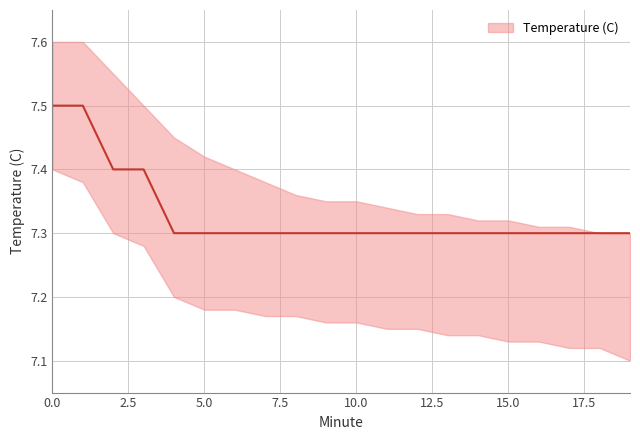

Which category has the lowest value across all series?

4